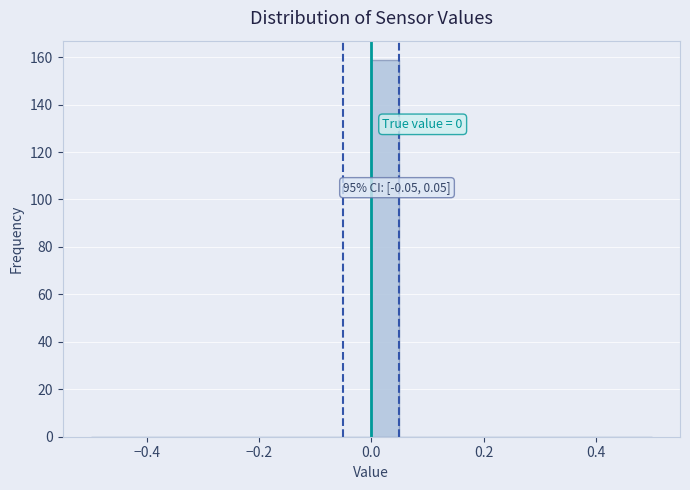

Around what value on the x-axis is the tallest bar? Give the approximate position of its centre, as read against the axis.

0.02